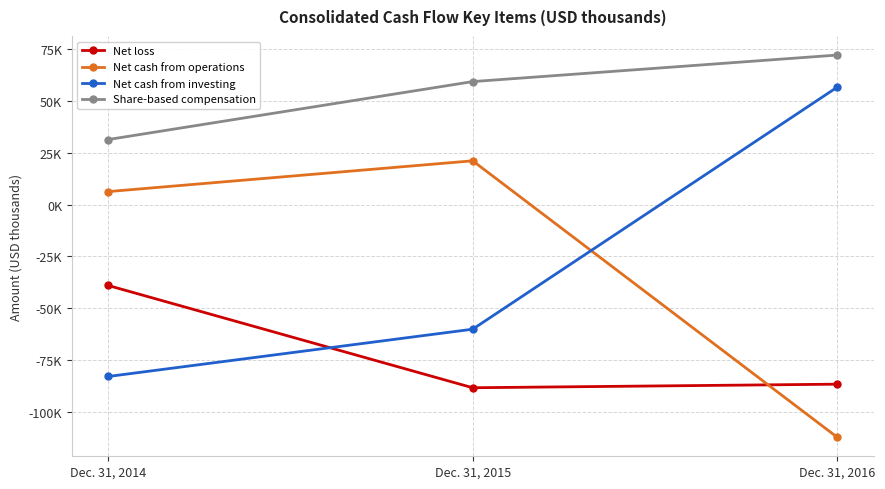

Is this an area chart (filled region under the line)?

No